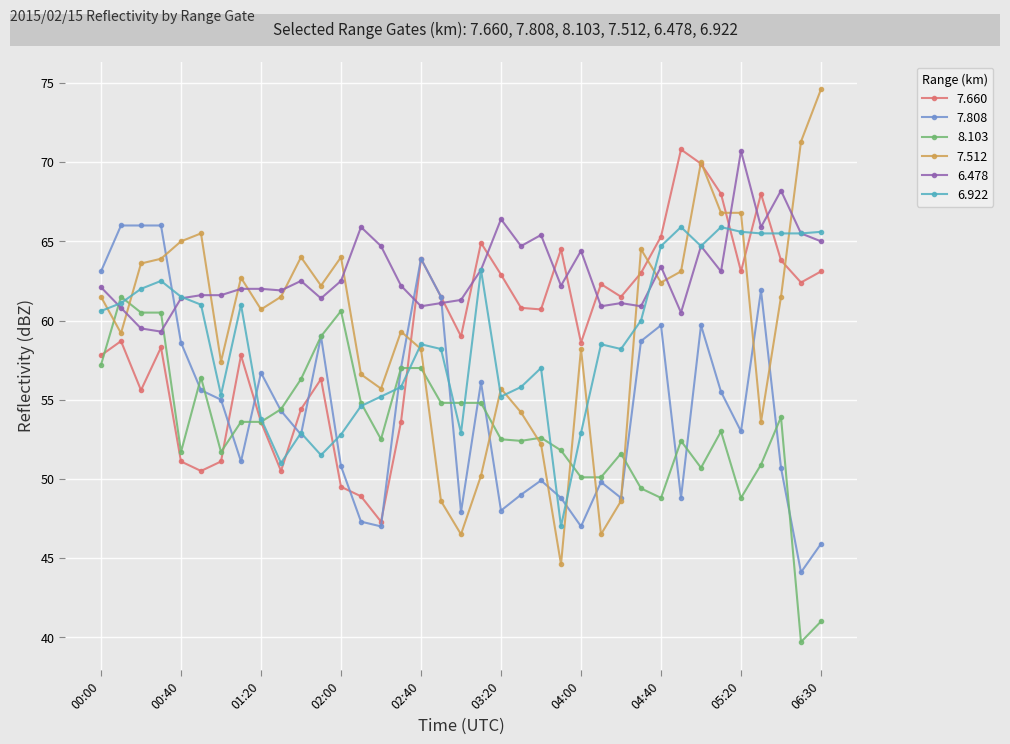

What is the difference between the maximum and minimum values in the 7.808 series?

21.9